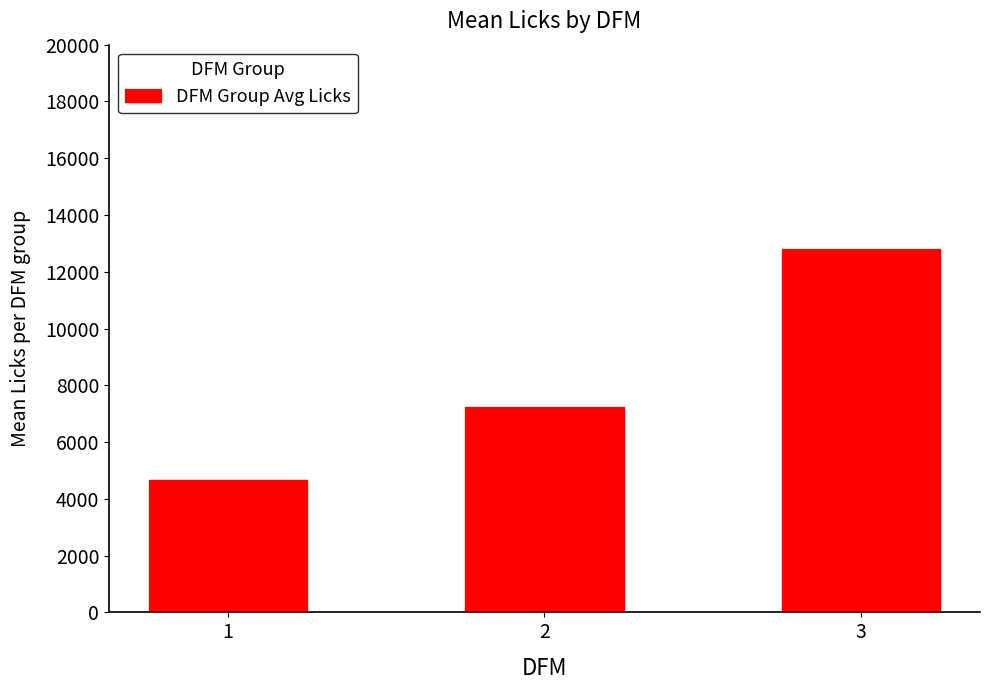

What is the sum of all values?

24670.8